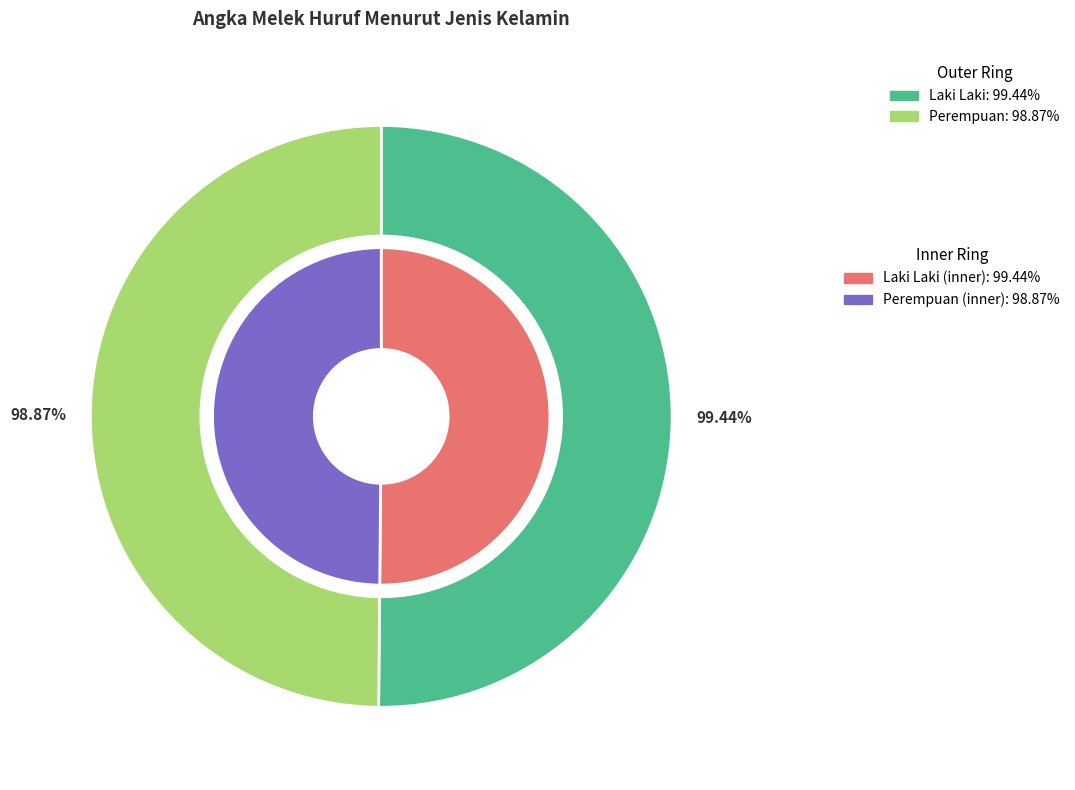

How much of the chart is everything except Laki Laki?

49.9%